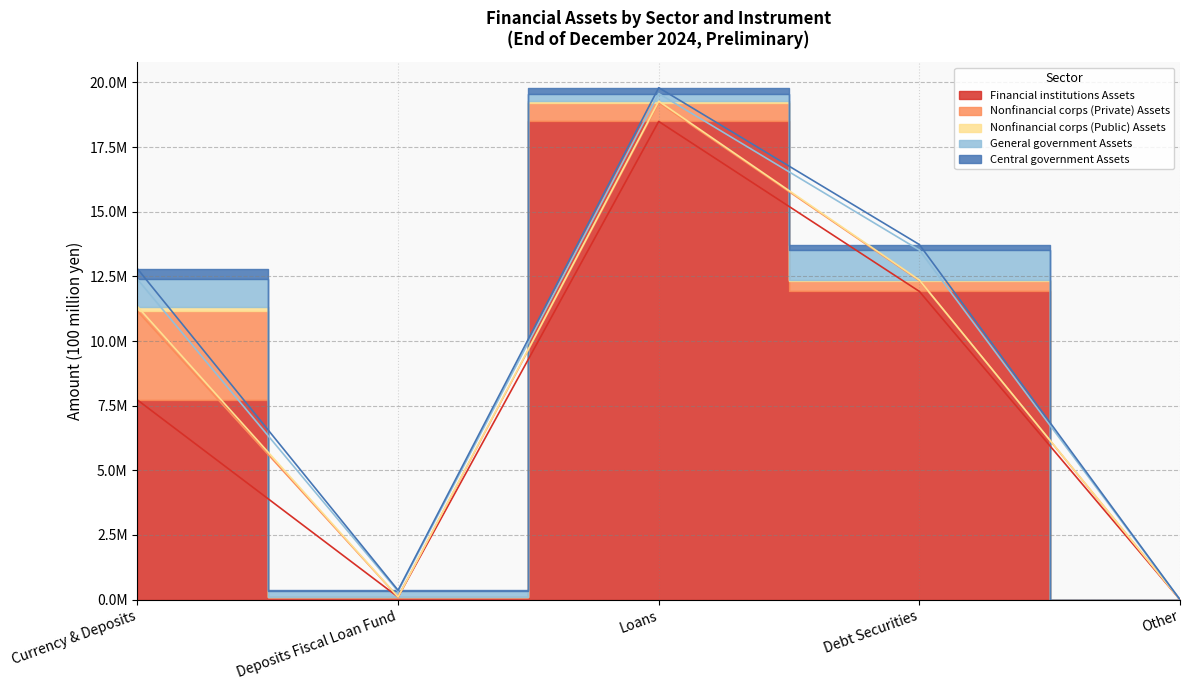

Where is Financial institutions Assets nearest to the value 9244472?

Currency & Deposits